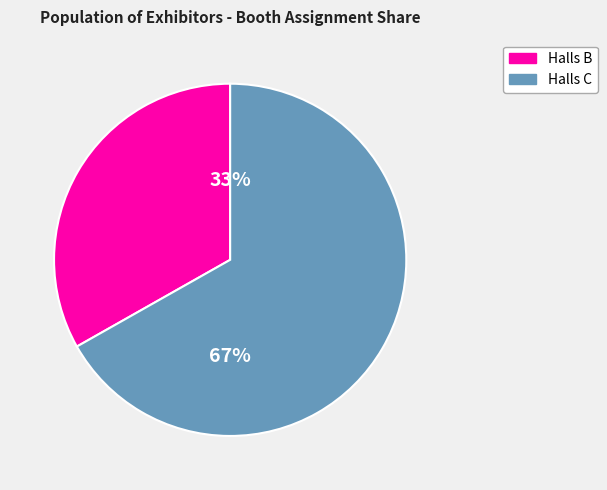

What is the smallest slice in the pie chart?

Halls B